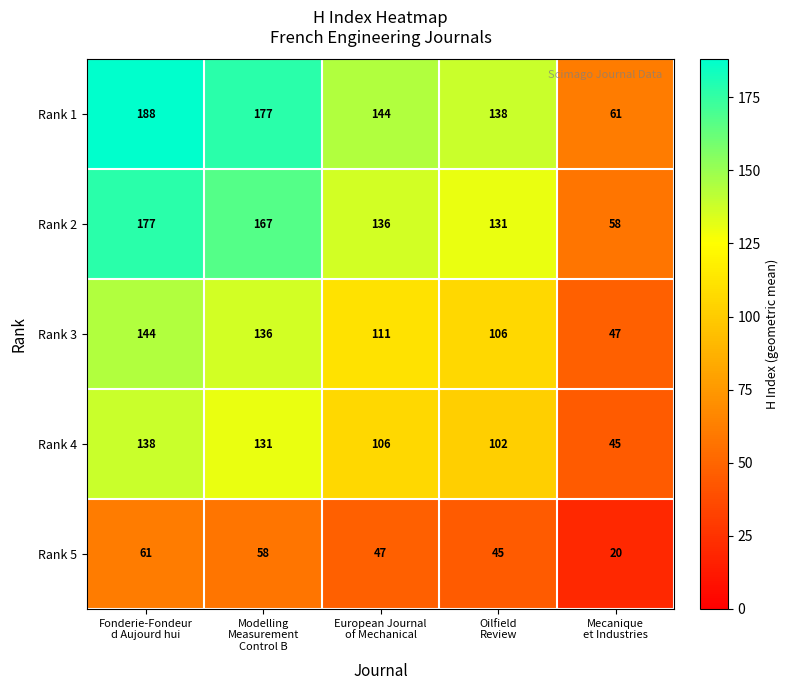

Reading left to right, what are all the values shown in this chart?

Rank 1: 188	177	144	138	61
Rank 2: 177	167	136	131	58
Rank 3: 144	136	111	106	47
Rank 4: 138	131	106	102	45
Rank 5: 61	58	47	45	20